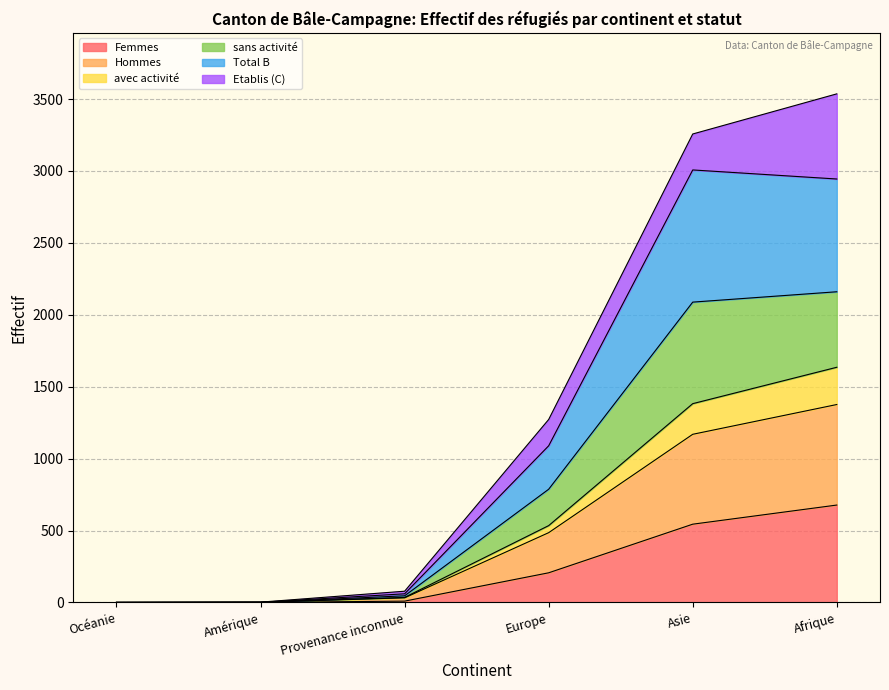

Where is the first local minimum for Femmes?

Amérique